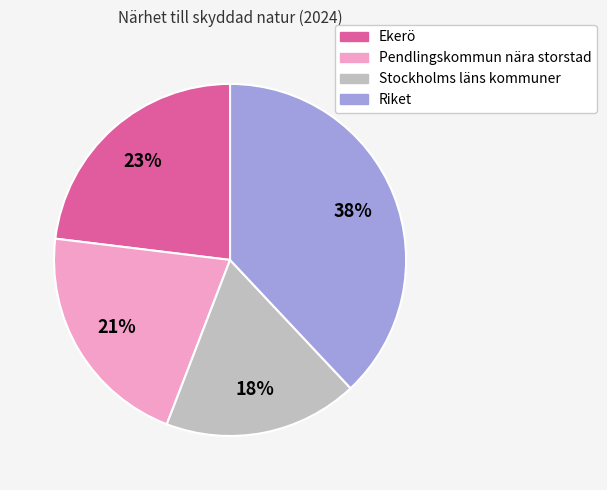

Is there any slice that represents more than half of the pie?

No